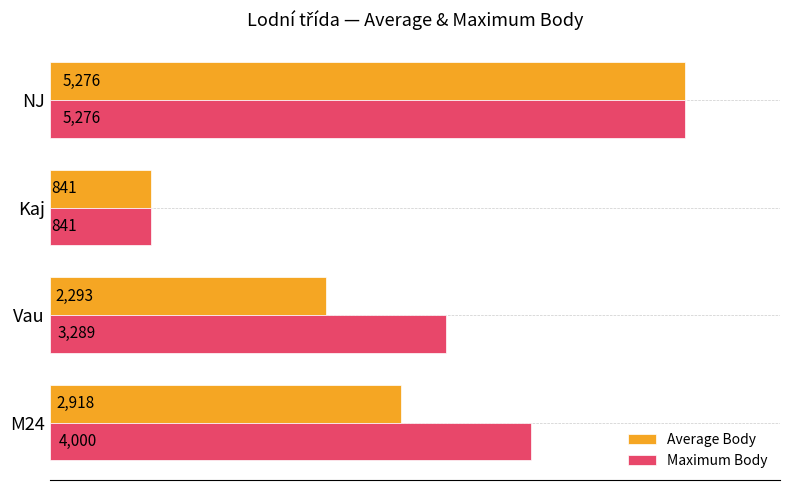

How many values in the Maximum Body series are below 4000?

2